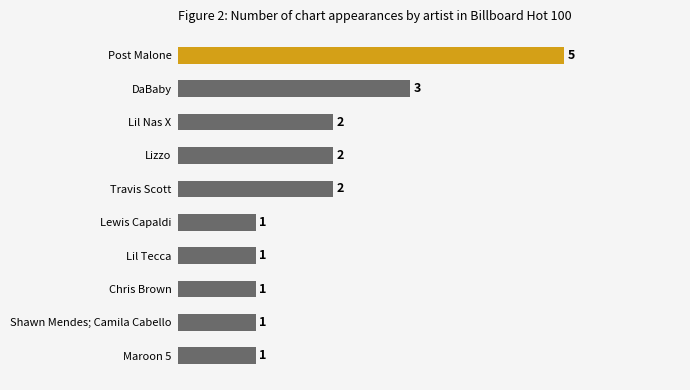

True or false: the data shows 3 at DaBaby.

True